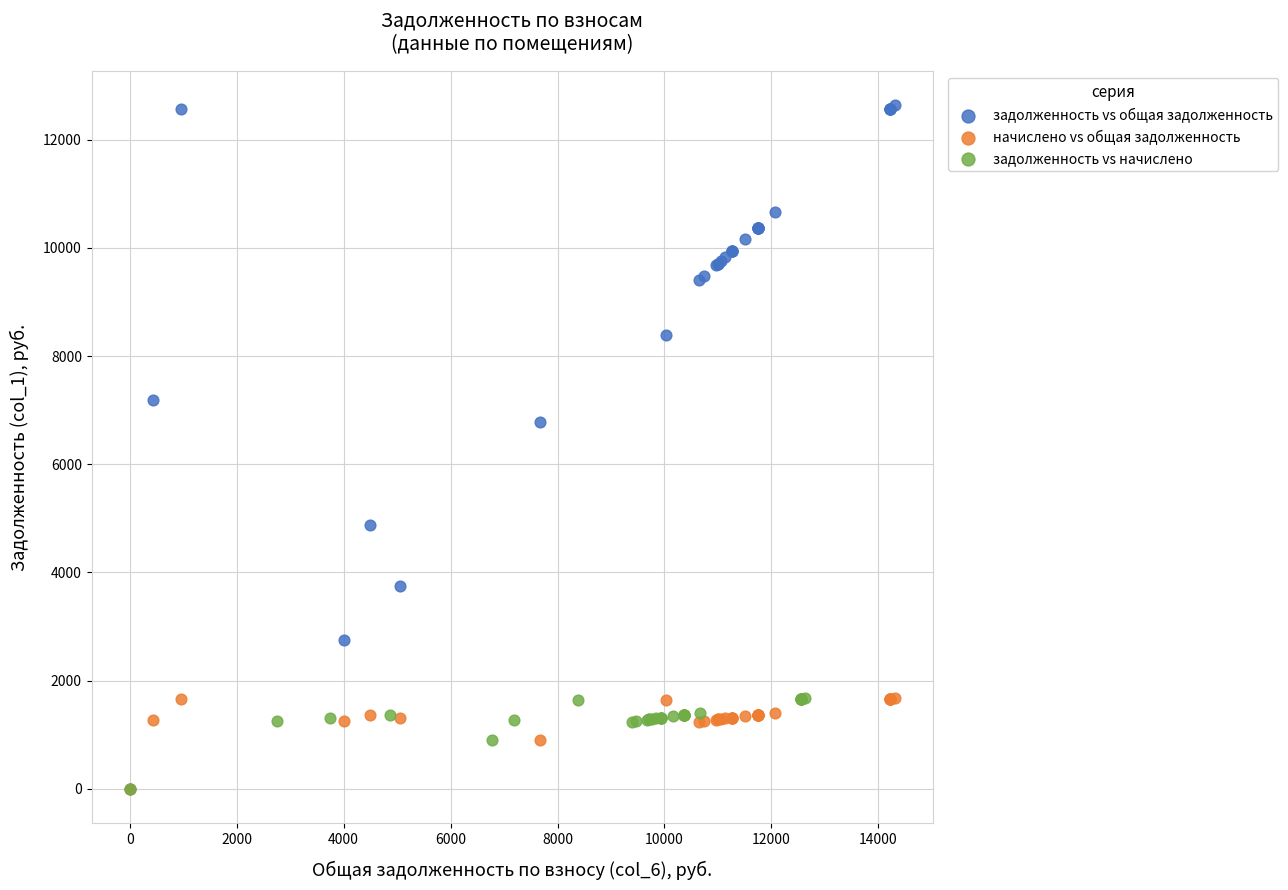

Which series reaches the maximum Y coordinate?

задолженность vs общая задолженность